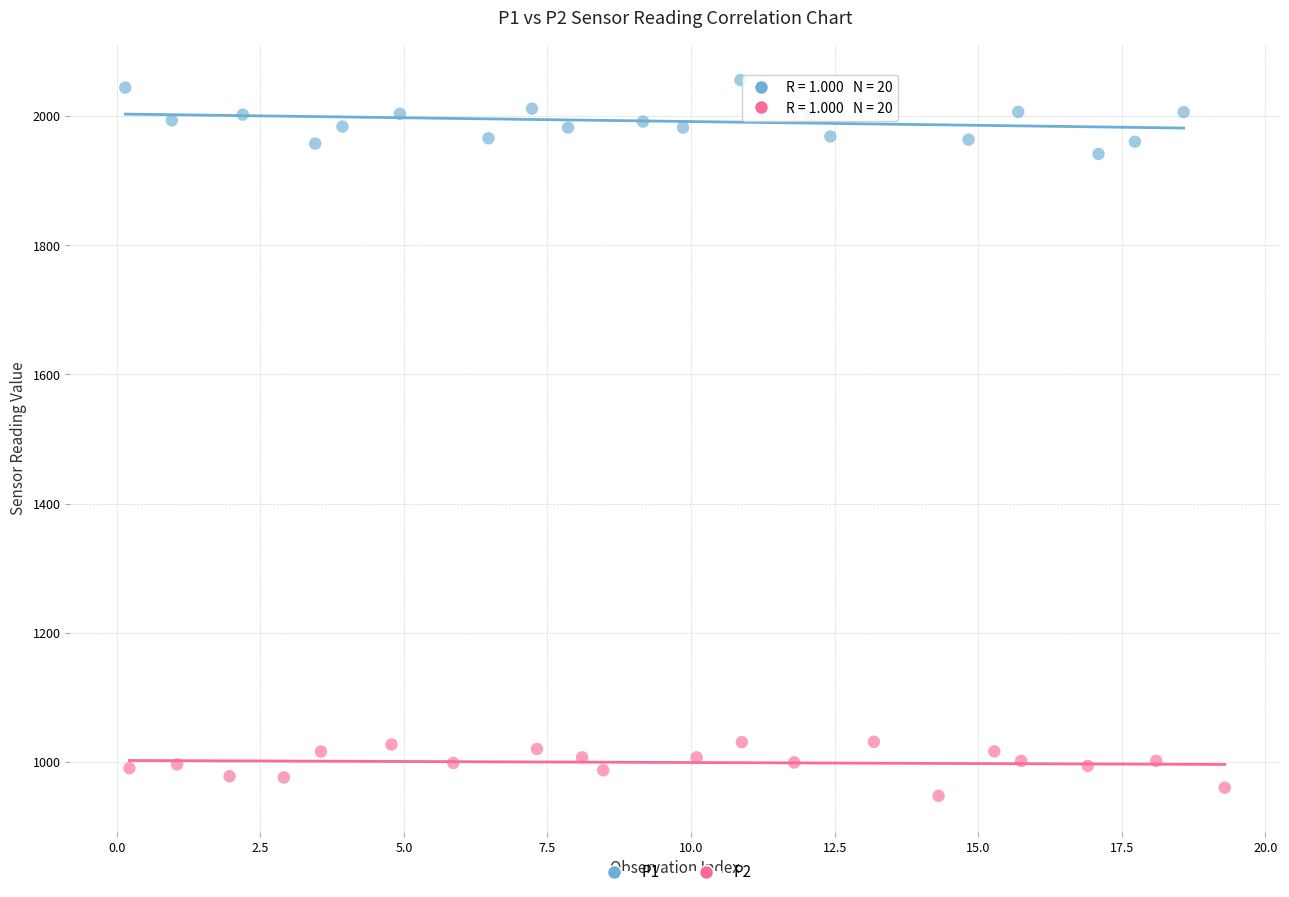

Which series contains the lowest Y value?

P2